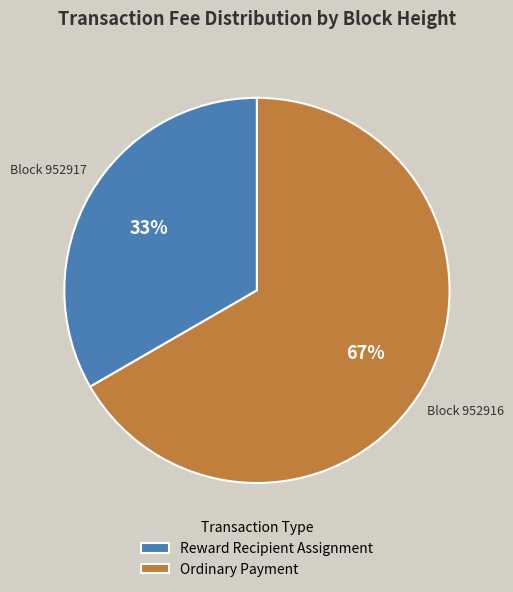

Is it true that Reward Recipient Assignment is 33% of the pie?

True